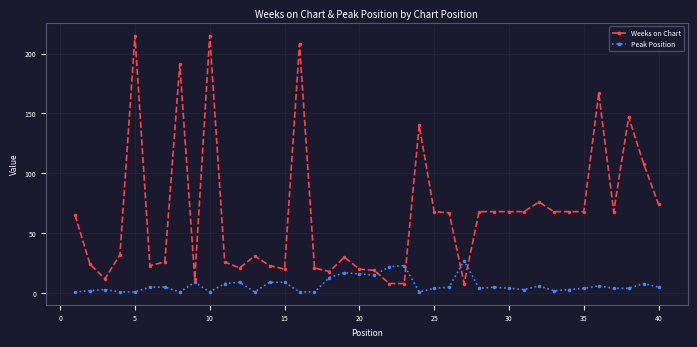

Does the chart display data point markers on the line(s)?

Yes